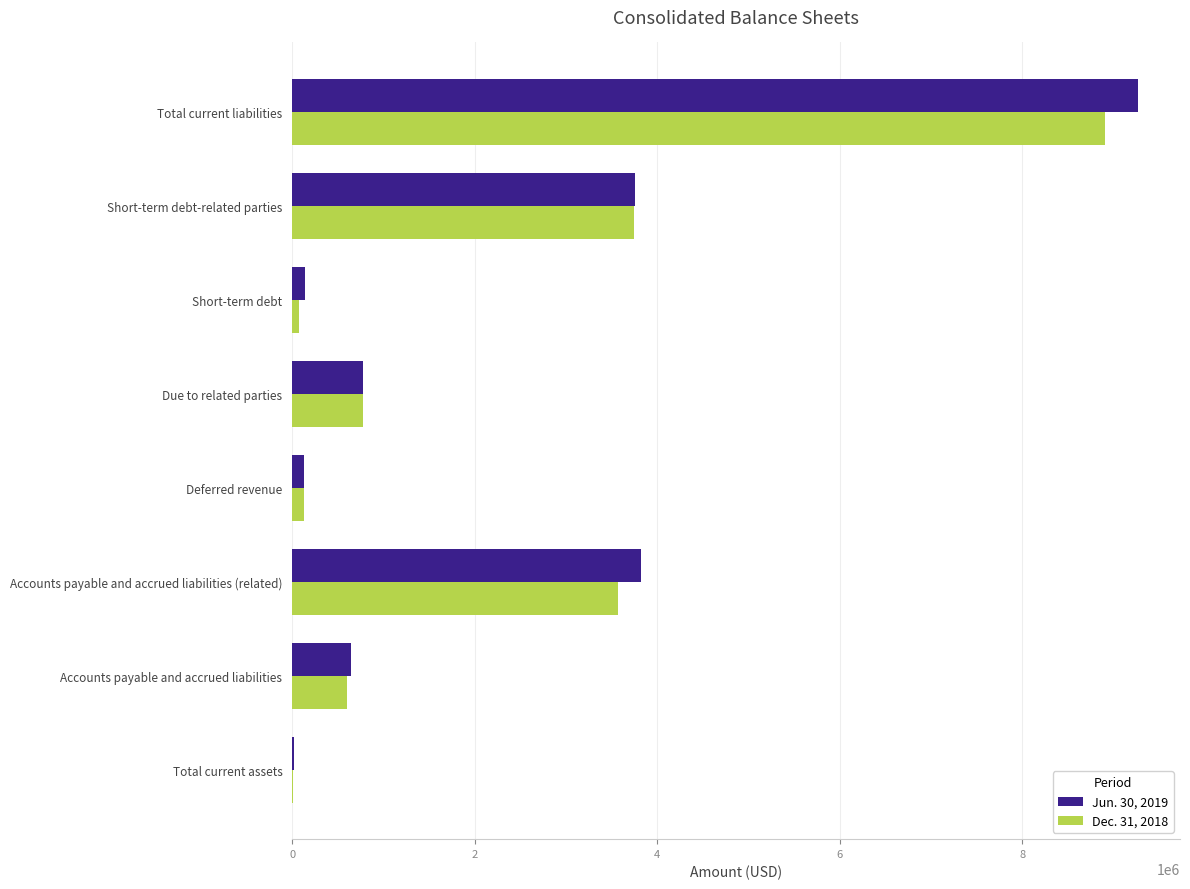

At which label does Jun. 30, 2019 reach its peak?

Total current liabilities